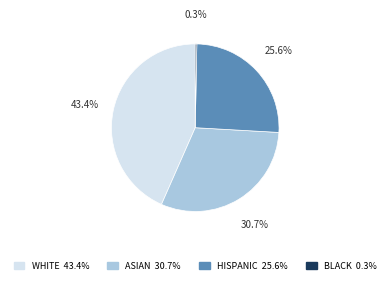

Is there any slice that represents more than half of the pie?

No